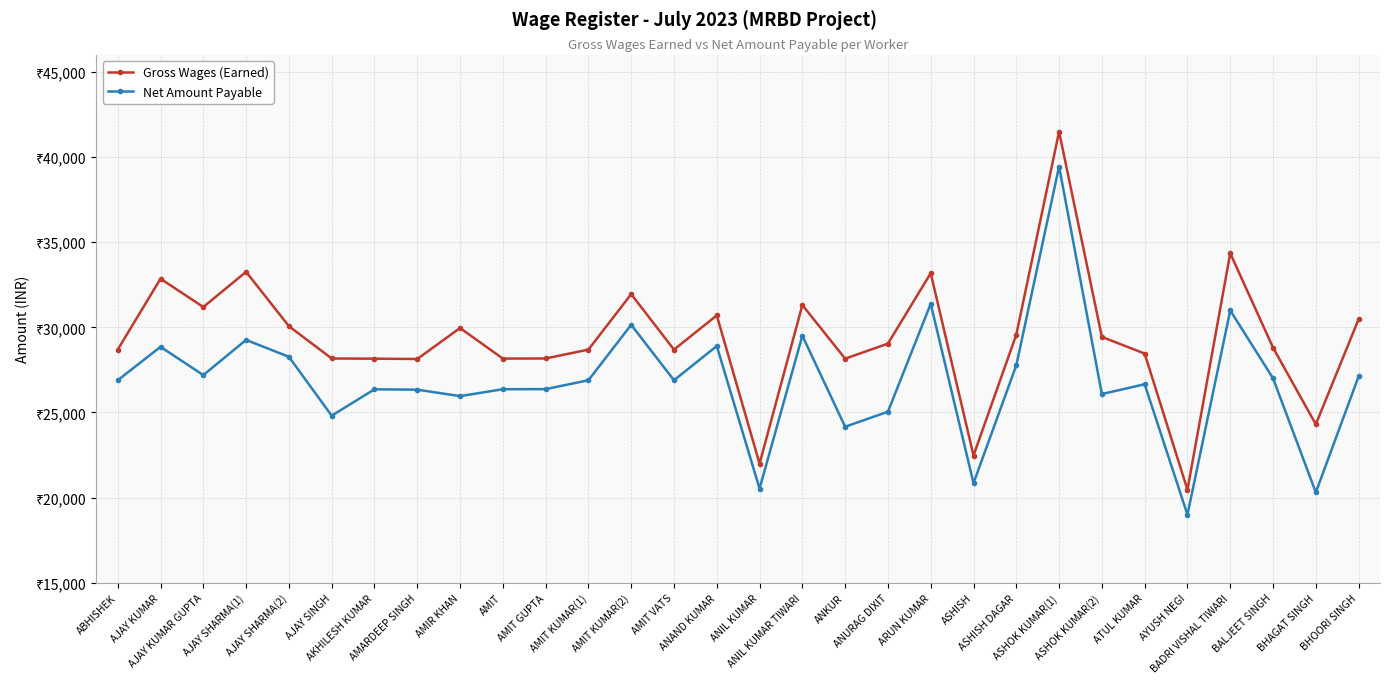

At which category is the sum across all series the highest?

ASHOK KUMAR(1)